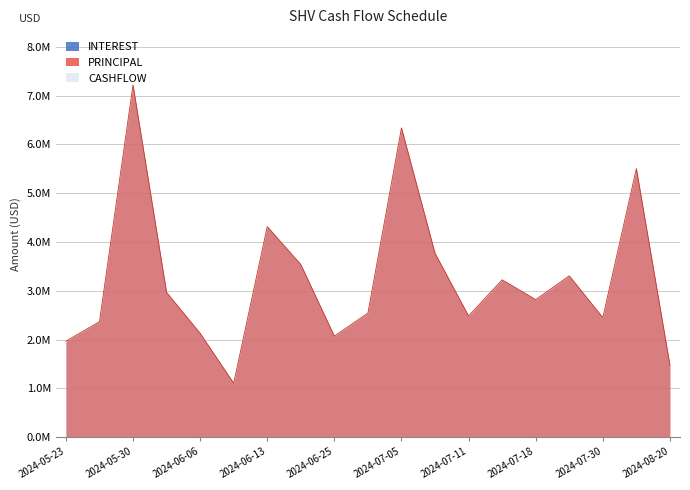

How many values in the PRINCIPAL series are below 2818562?

9